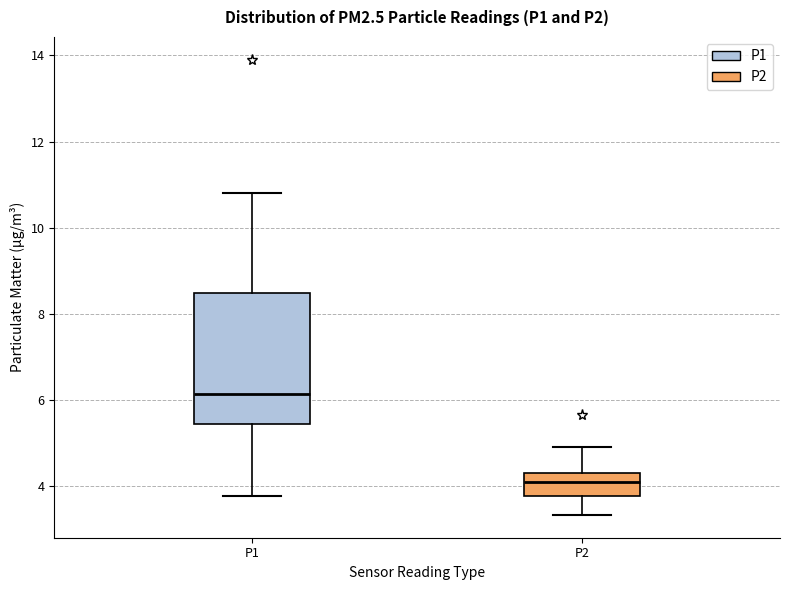

Which box's median line is the highest?

P1